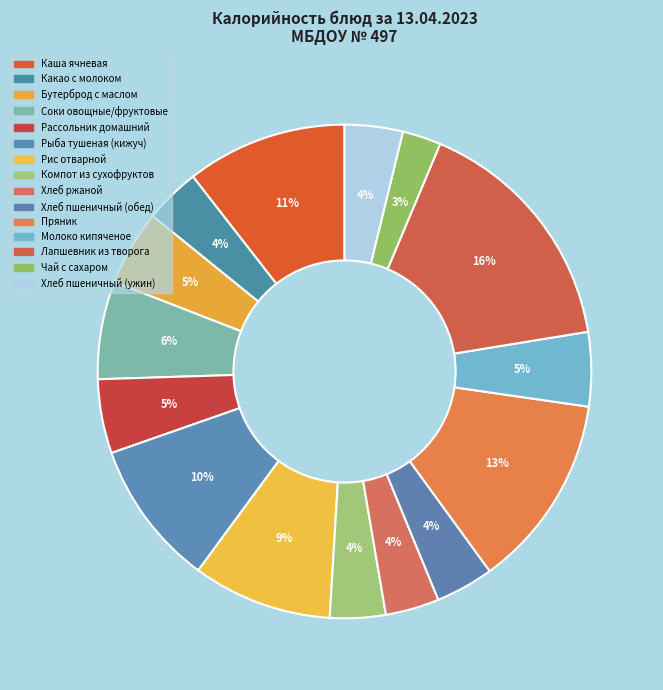

Count the number of slices in the pie.

15